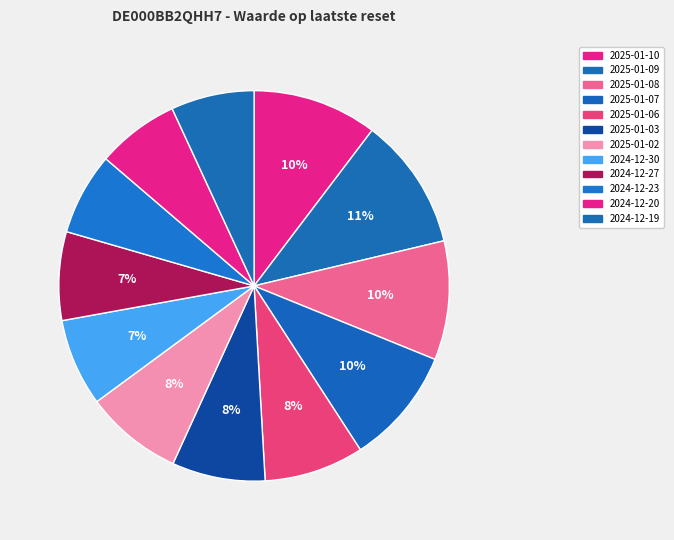

How many segments does this pie chart have?

12